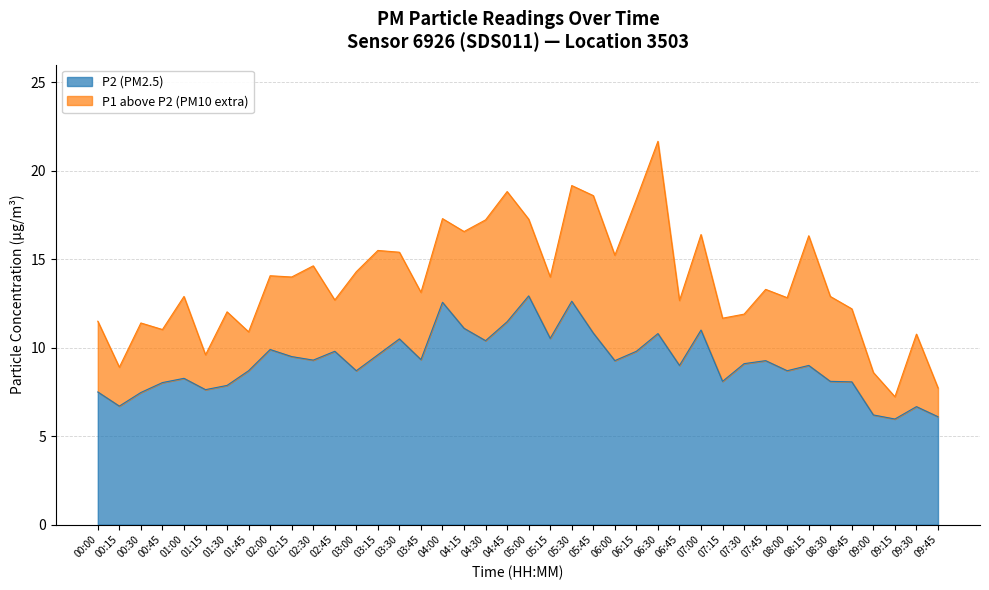

How many data points in P2 are less than 9?

17